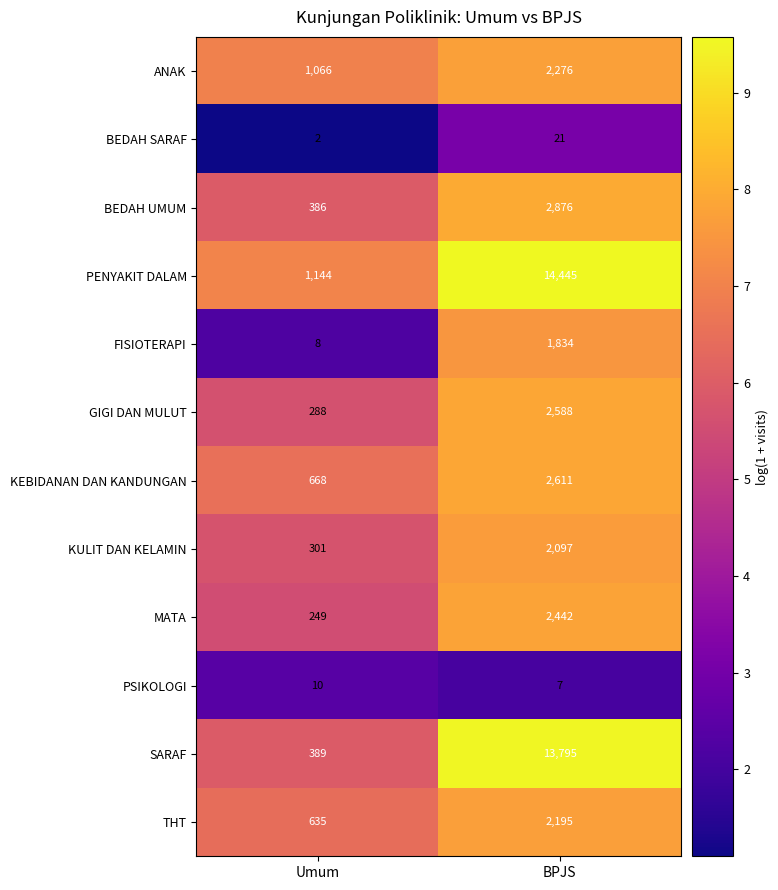

What is the spread (max minus min) of values at Umum?

1142